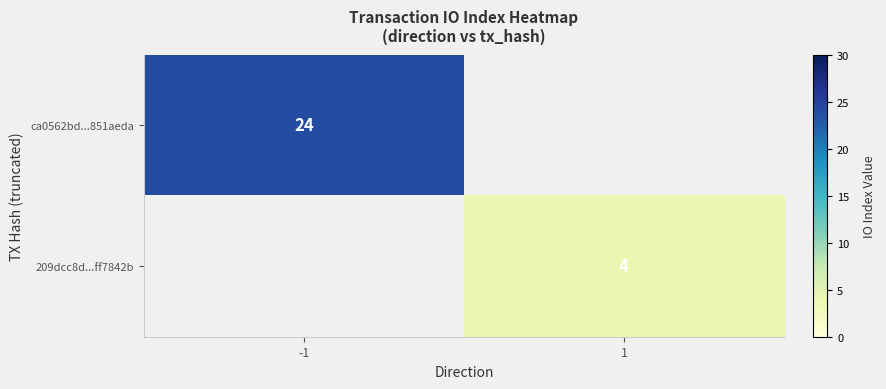

Is it true that ca0562bd...851aeda equals 39 at -1?

False